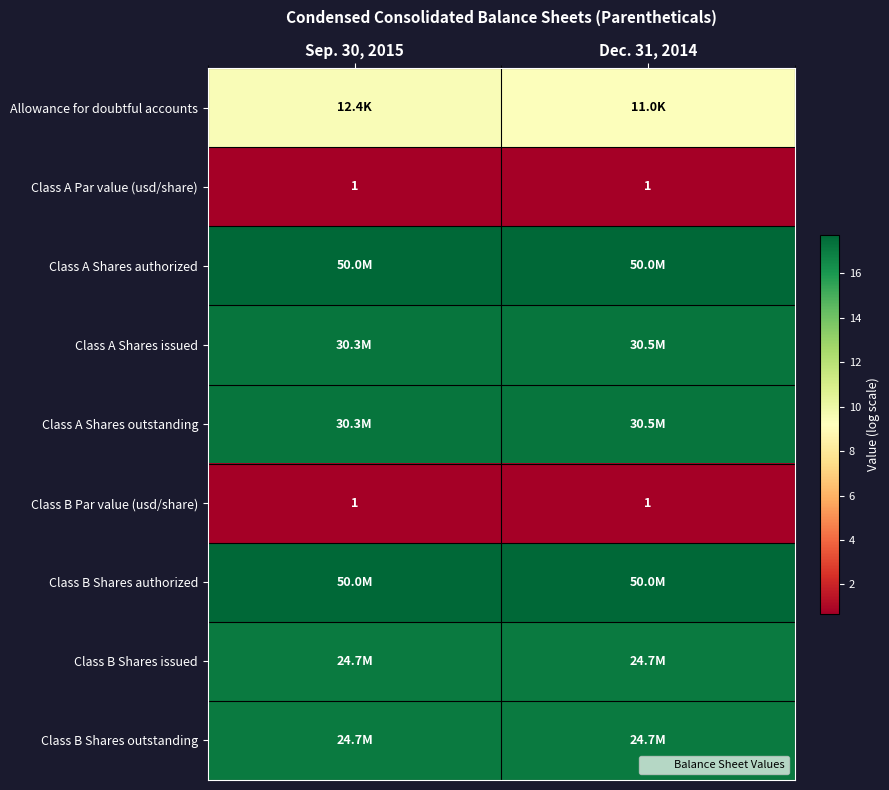

At which label does Class A Par value (usd/share) reach its peak?

Sep. 30, 2015